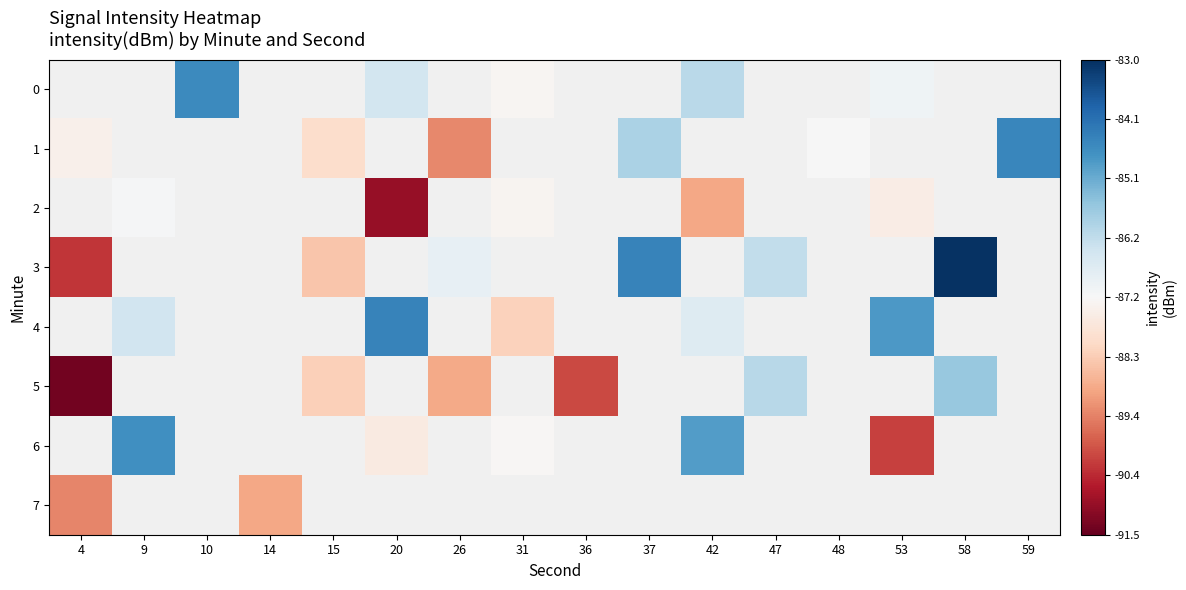

The value of 5 at 26 is -88.8. True or false?

True